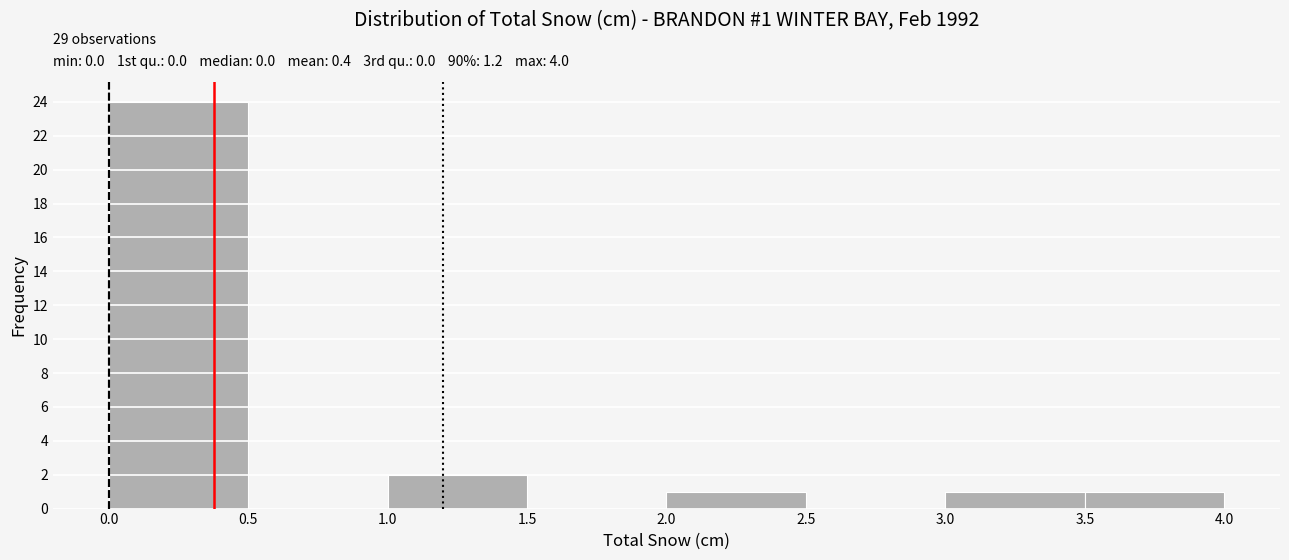

Over which range of the x-axis is the bar tallest?

0.0 to 0.5